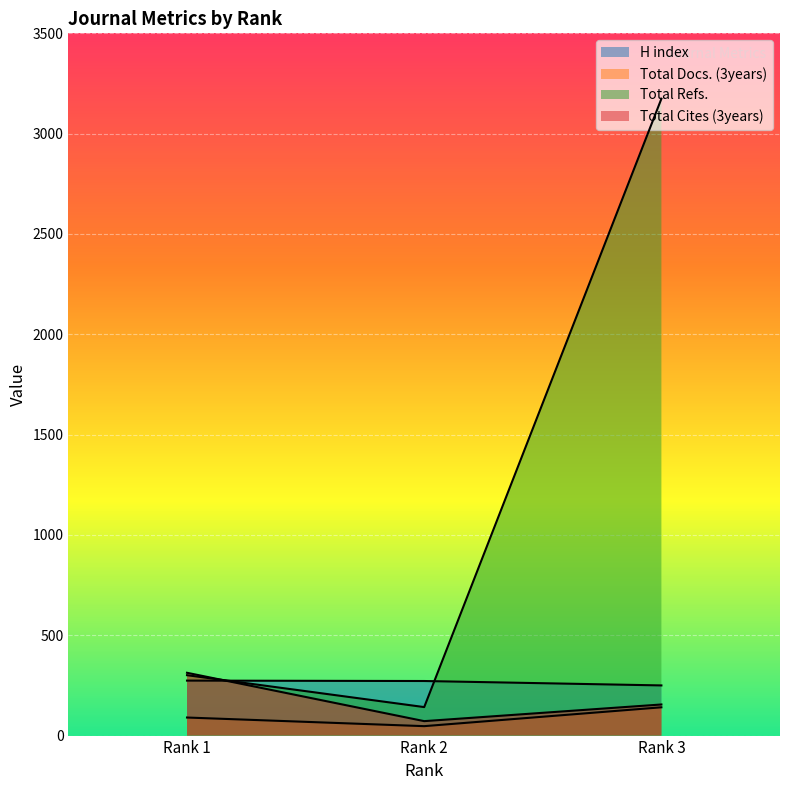

What is the difference between the Total Cites (3years) values at Rank 1 and Rank 2?

241